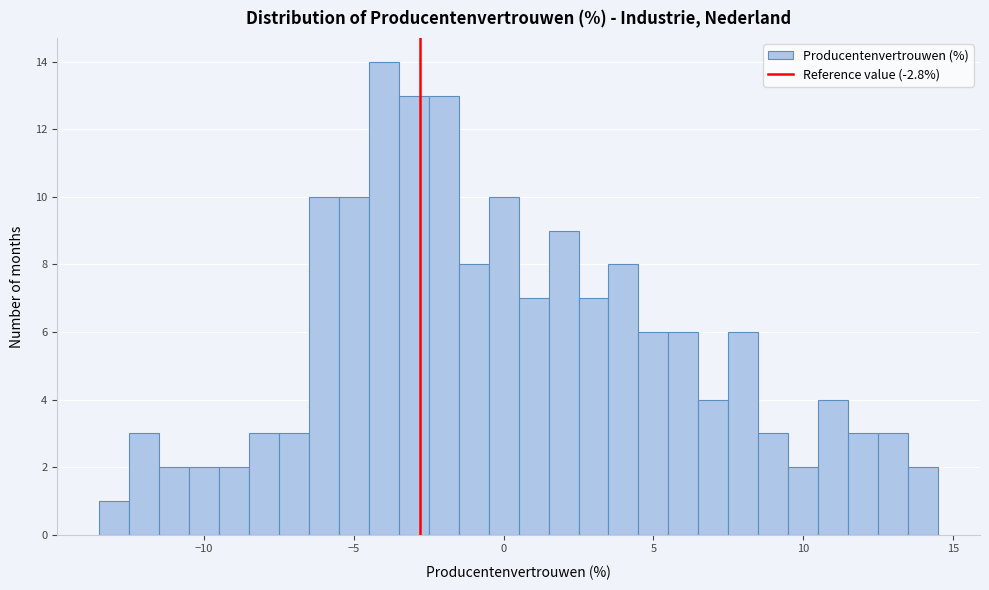

Around what value on the x-axis is the tallest bar? Give the approximate position of its centre, as read against the axis.

-4.0